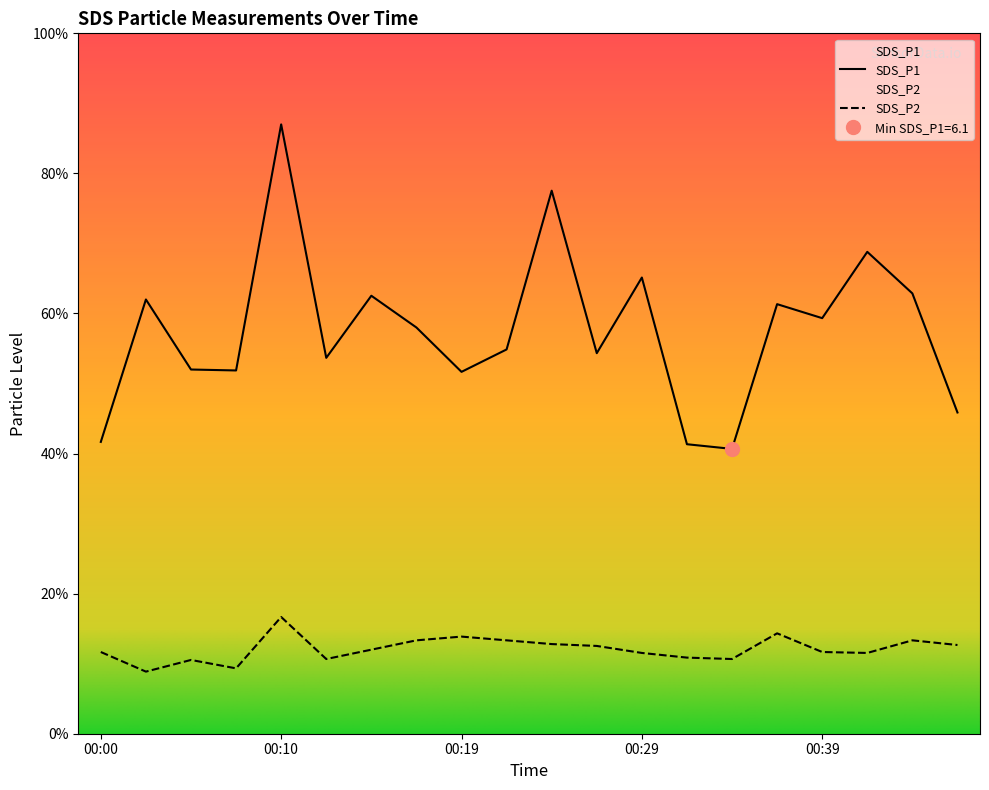

How many values in the SDS_P1 series are below 8?

7